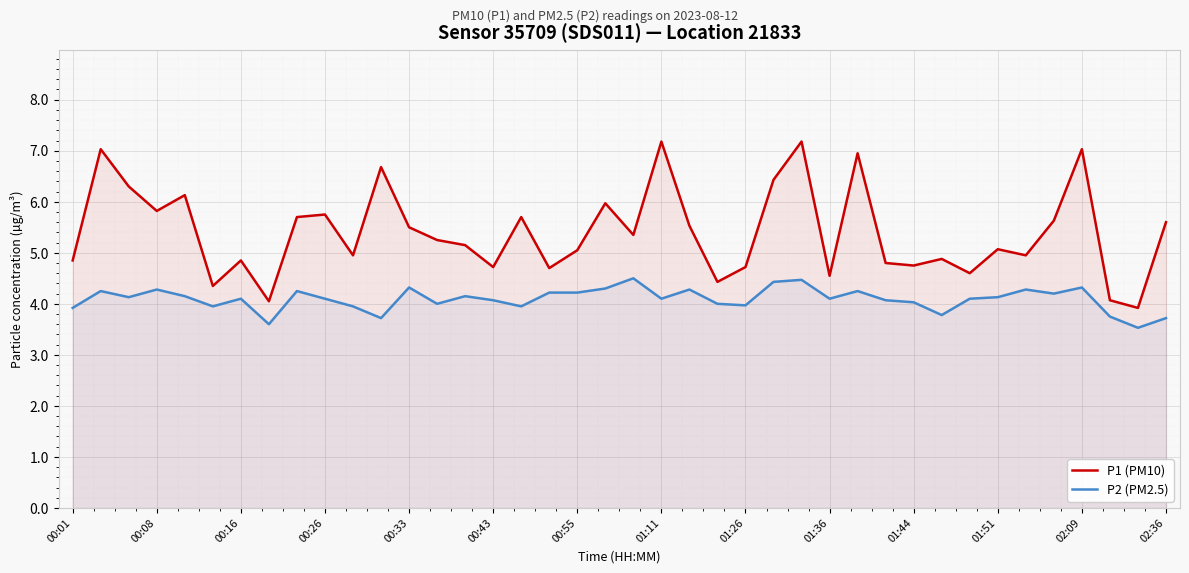

List the series in order of their overall mean, lowest first.

P2 (PM2.5), P1 (PM10)